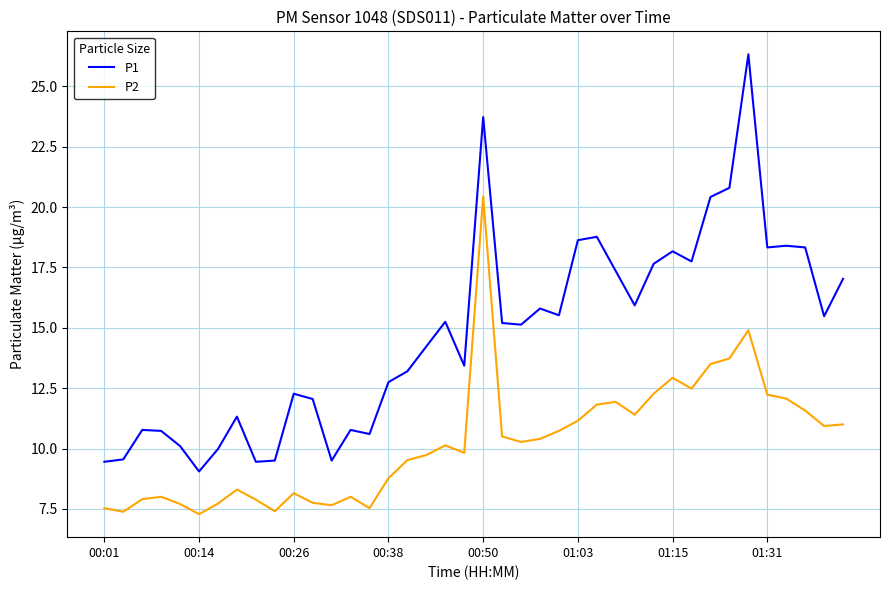

What is the difference between the maximum and minimum values in the P2 series?

13.2